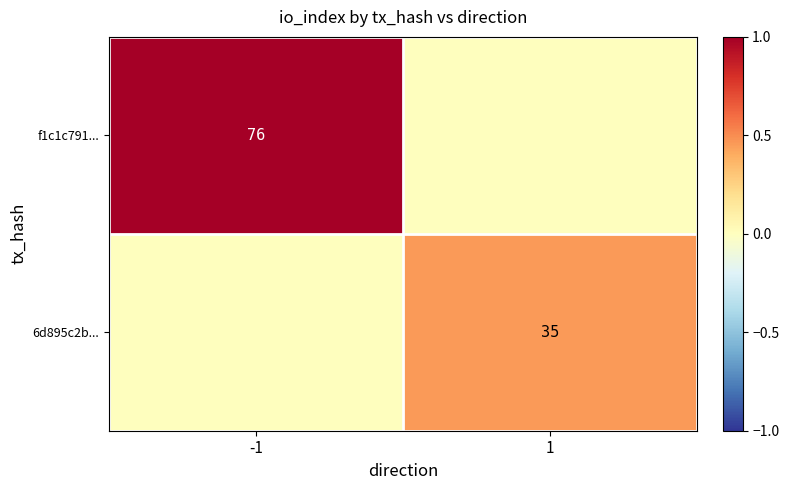

The 6d895c2b... series shows 35 at 1. True or false?

True